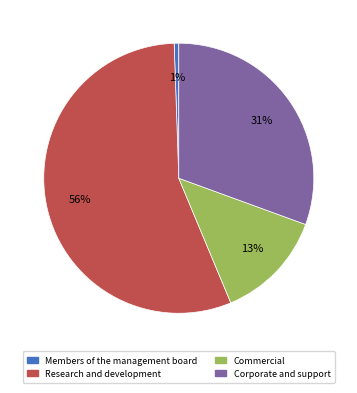

Which has a higher value, Corporate and support or Commercial?

Corporate and support